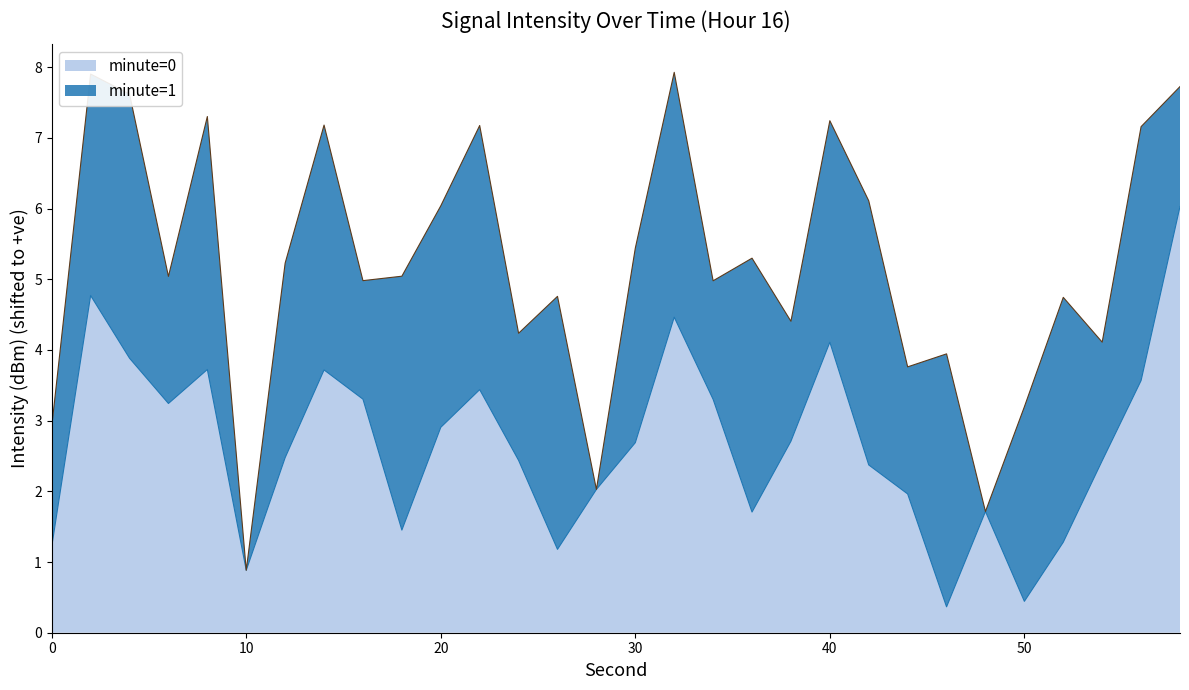

Reading left to right, what are all the values shown in this chart?

0=1.2	2=4.8	4=3.9	6=3.2	8=3.7	10=0.9	12=2.5	14=3.7	16=3.3	18=1.5	20=2.9	22=3.4	24=2.4	26=1.2	28=2.0	30=2.7	32=4.5	34=3.3	36=1.7	38=2.7	40=4.1	42=2.4	44=2.0	46=0.4	48=1.7	50=0.4	52=1.3	54=2.4	56=3.6	58=6.0